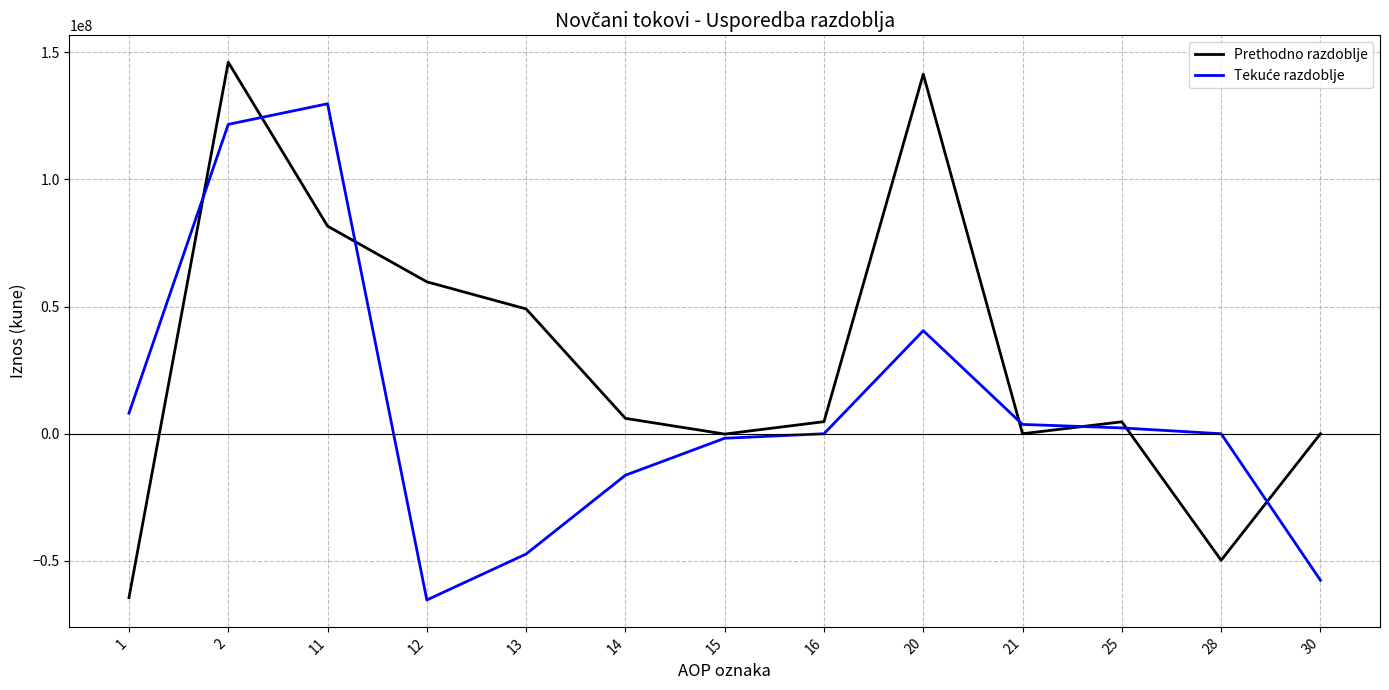

The value of Prethodno razdoblje at 1 is -64467900.0. True or false?

True